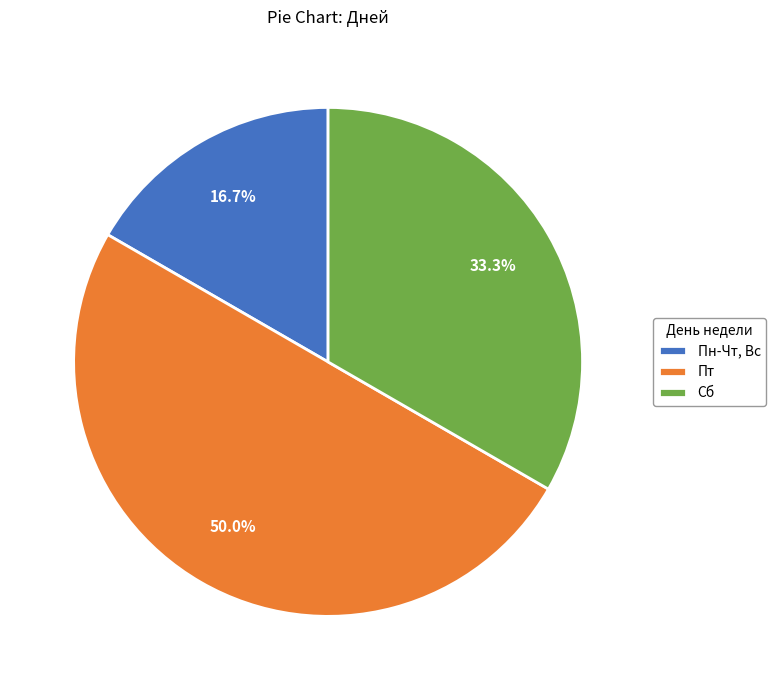

What is the ratio of the value at Сб to the value at Пт?

0.7